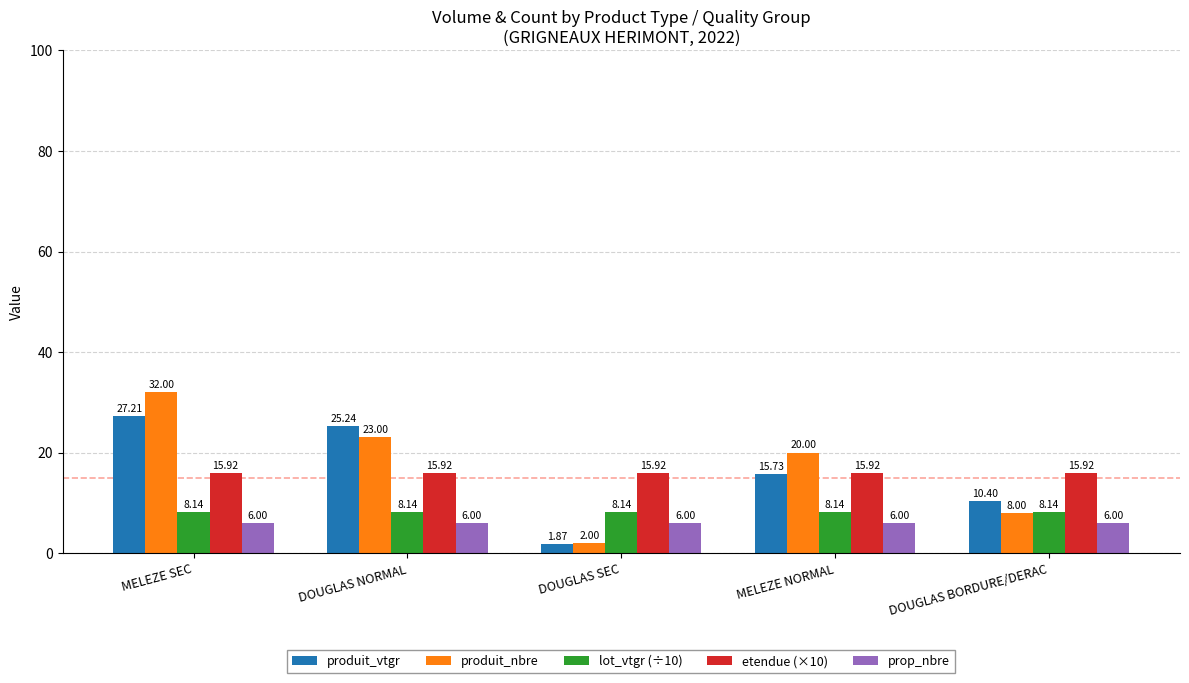

How many data points does each series have?

5